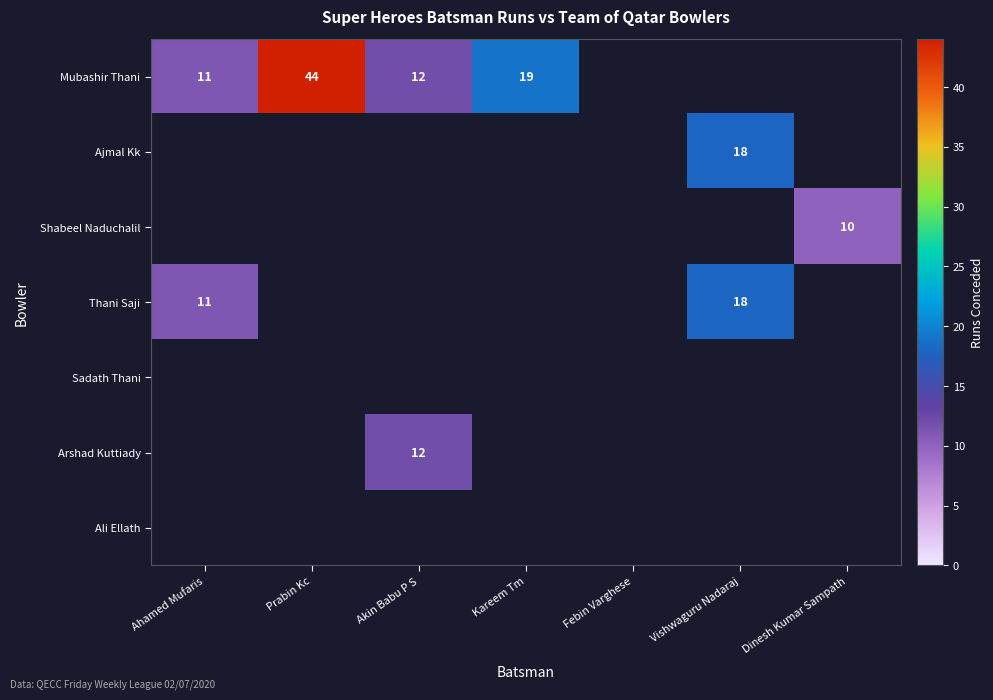

At how many categories does at least one series exceed 34?

1